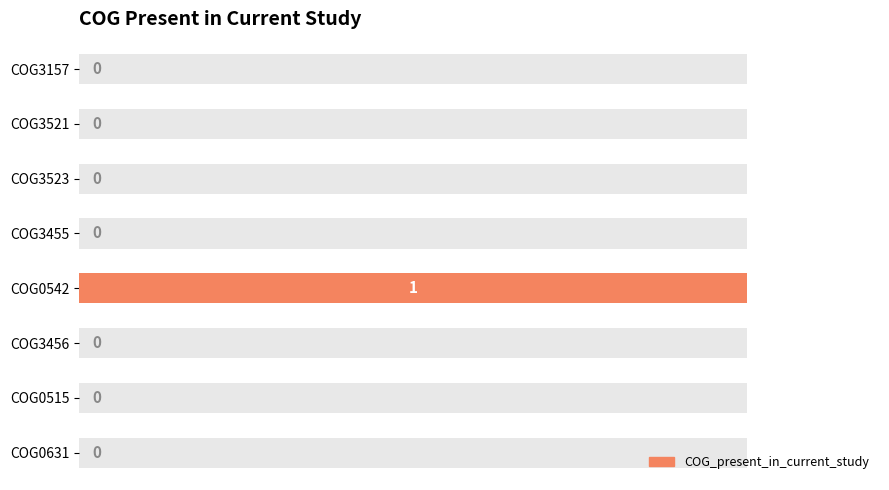

What is the value of the 5th bar from the left?

1